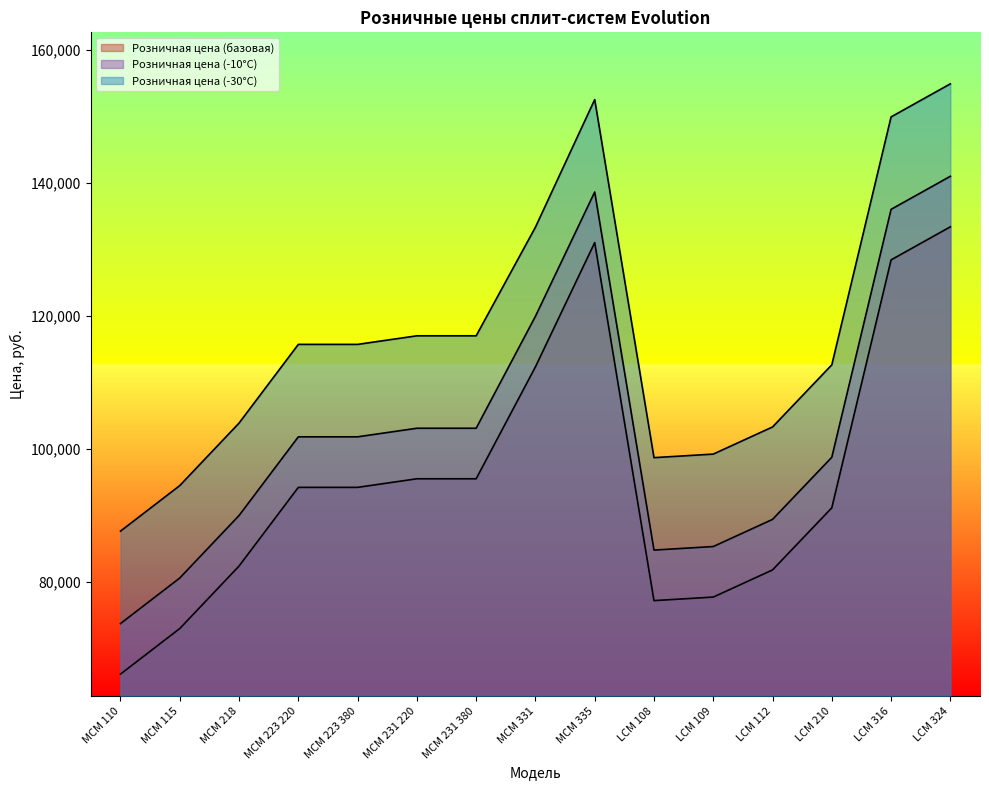

Where is the first local minimum for Розничная цена (базовая)?

LCM 108